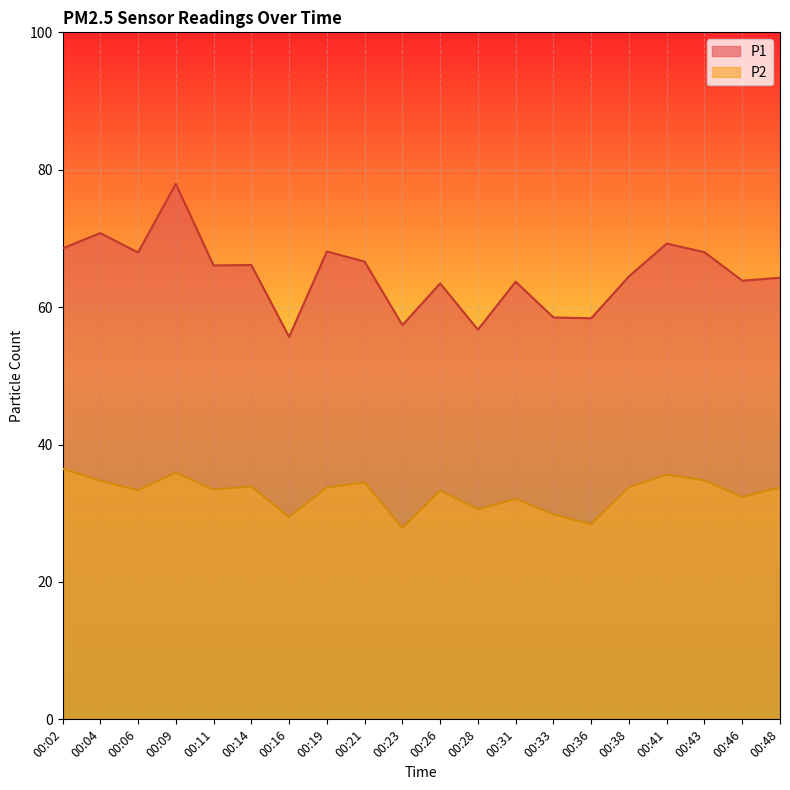

At which category does P1 reach its first local peak?

00:04